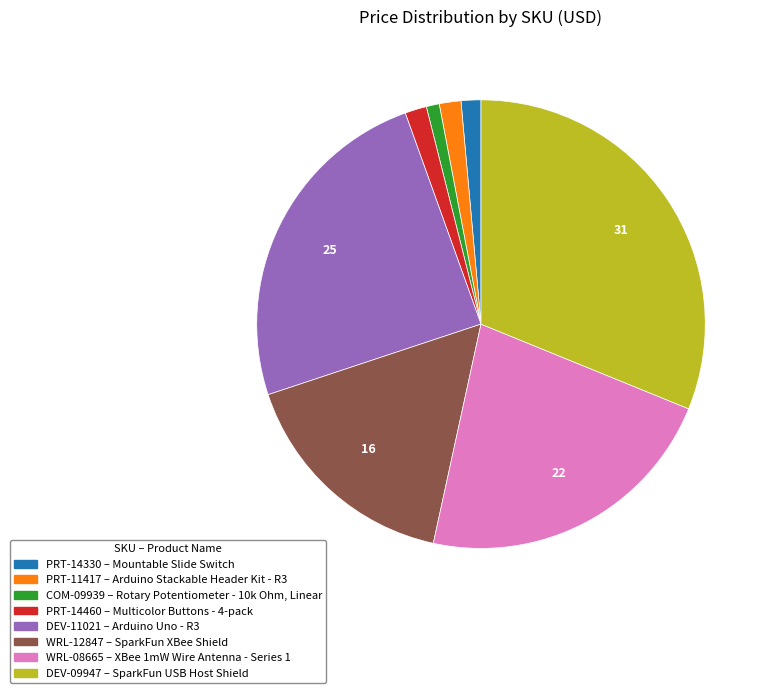

Is there a majority slice in this chart?

No